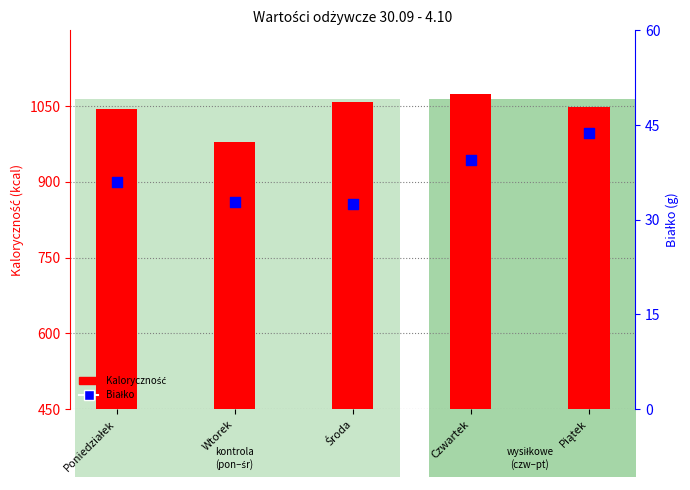

Which series contains the lowest Y value?

Białko